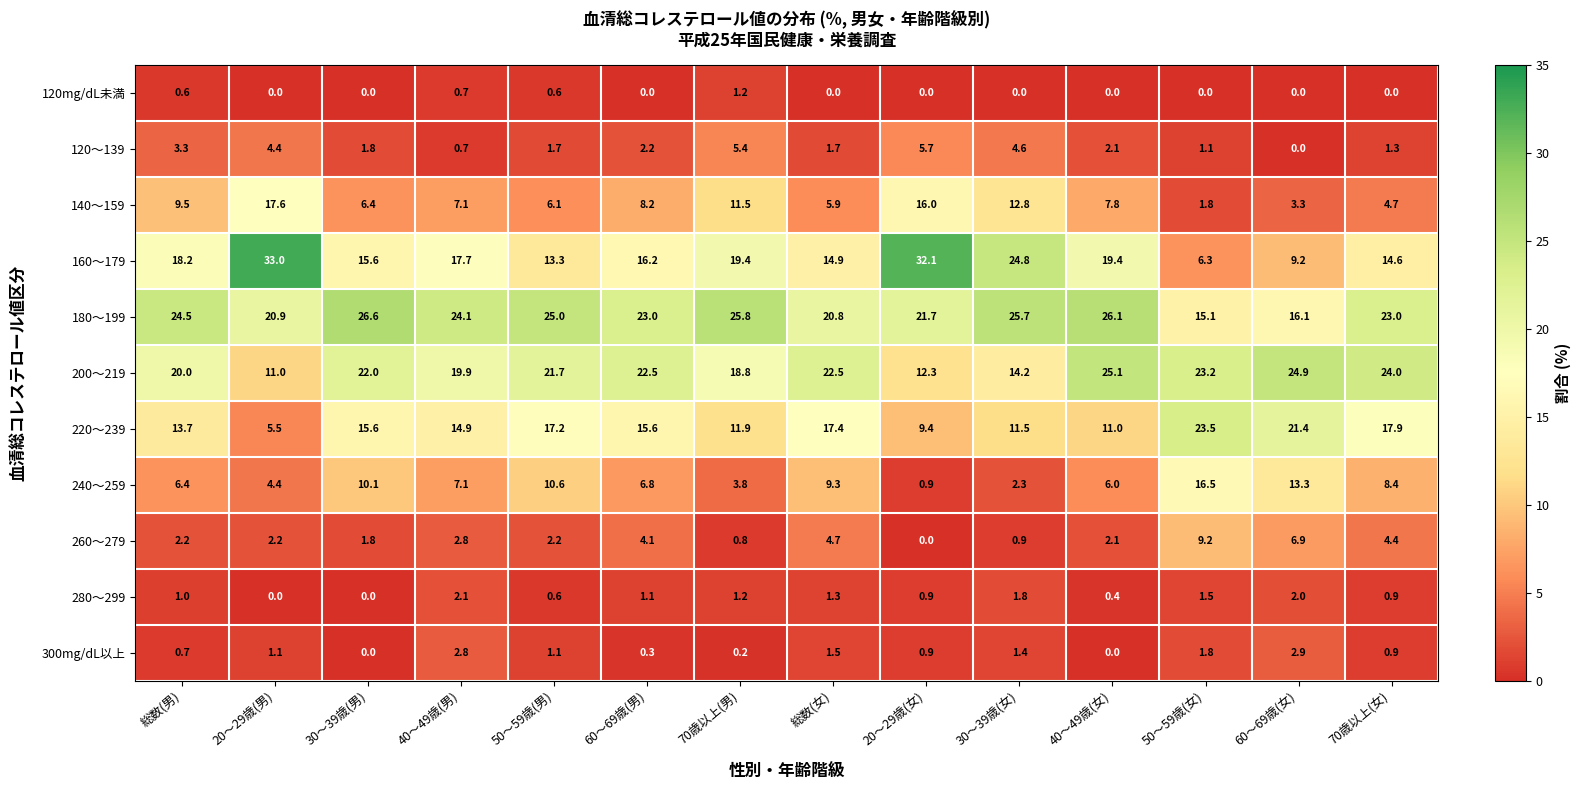

What is the approximate value of 140～159 at 70歳以上(女)?

4.7